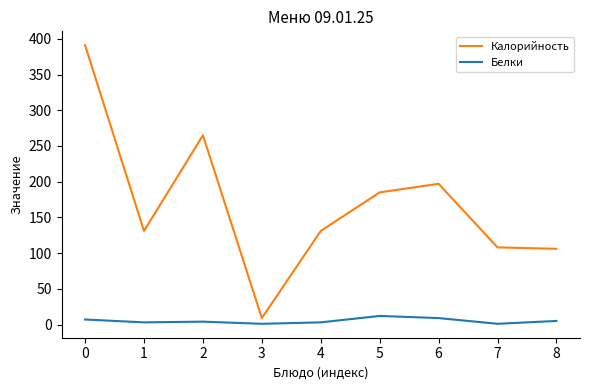

Which series changed the most between 4 and 5?

Калорийность